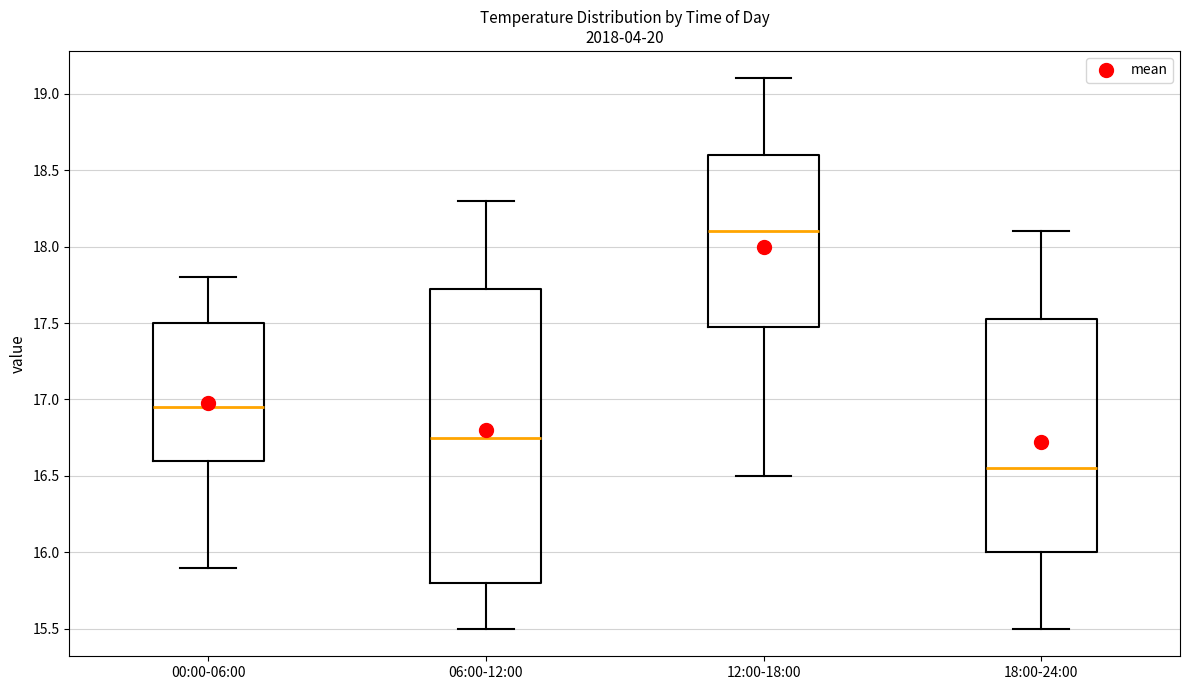

Which box is the tallest, from its lower edge to its upper edge?

06:00-12:00